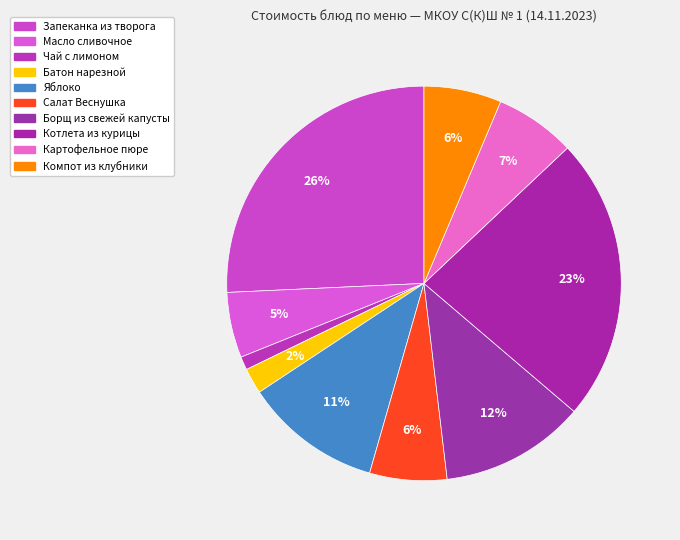

Combined, what portion of the pie is Яблоко and Котлета из курицы?

34.5%